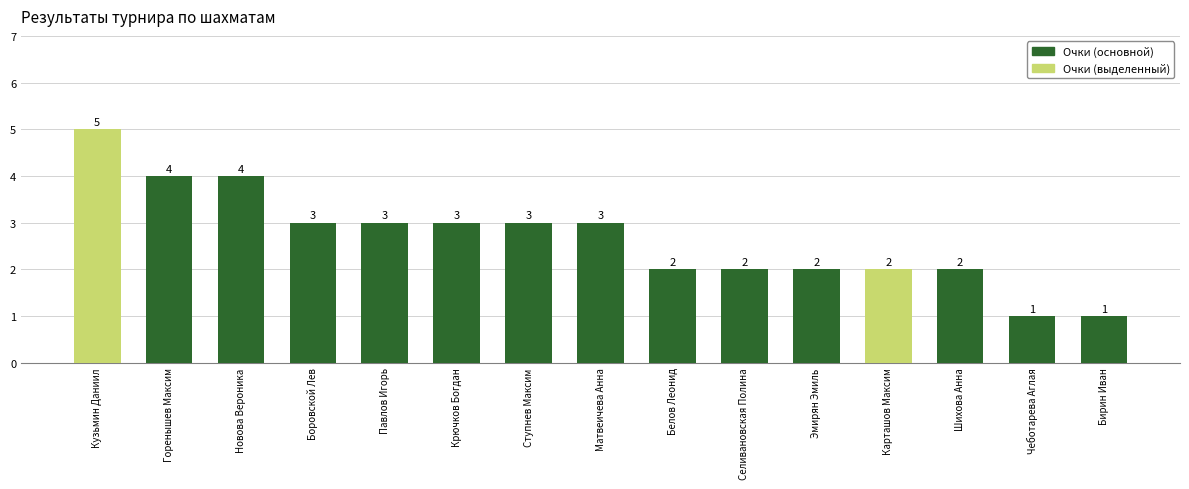

Reading right to left, extract all data points from this chart.

Бирин Иван=1	Чеботарева Аглая=1	Шихова Анна=2	Карташов Максим=2	Эмирян Эмиль=2	Селивановская Полина=2	Белов Леонид=2	Матвеичева Анна=3	Ступнев Максим=3	Крючков Богдан=3	Павлов Игорь=3	Боровской Лев=3	Новова Вероника=4	Горенышев Максим=4	Кузьмин Даниил=5